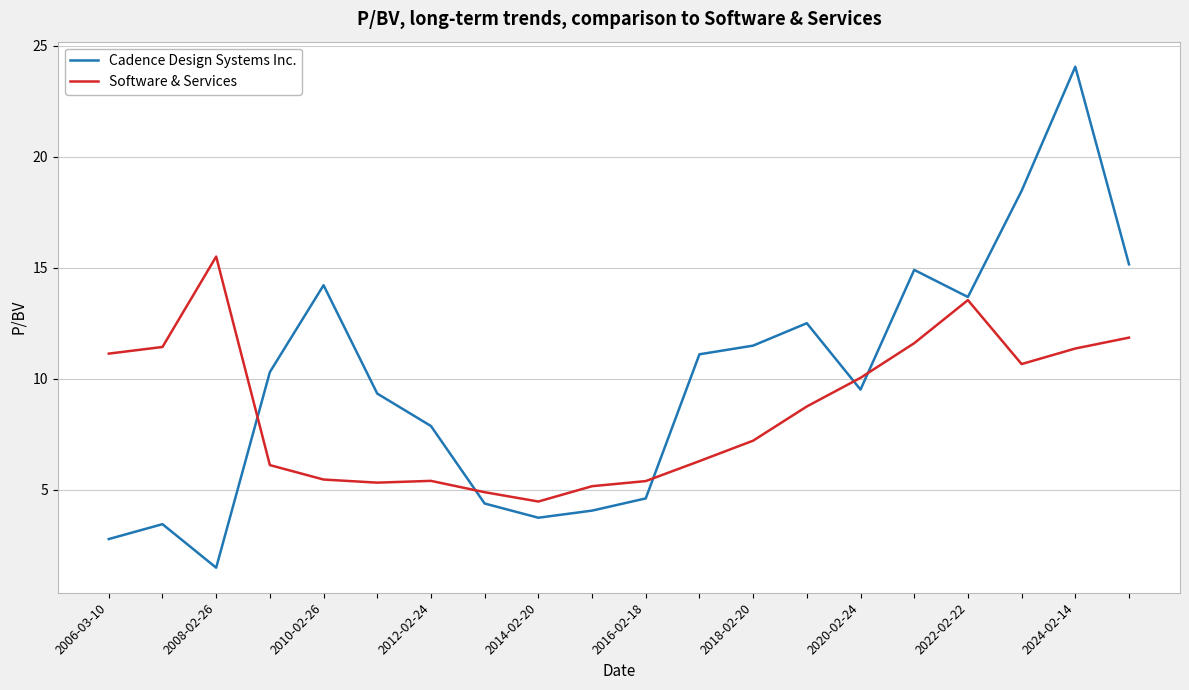

Rank the series by their maximum value, from highest to lowest.

Cadence Design Systems Inc., Software & Services